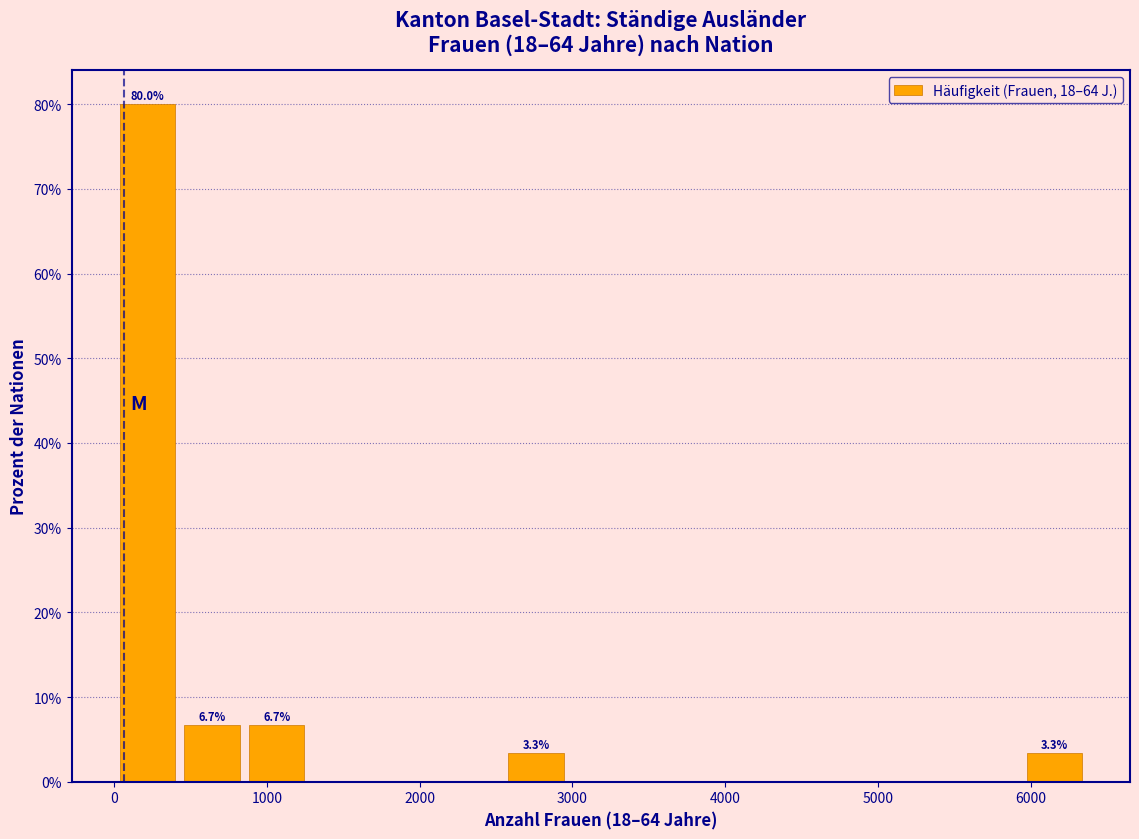

Which range on the x-axis has the tallest bar?

0 to 400